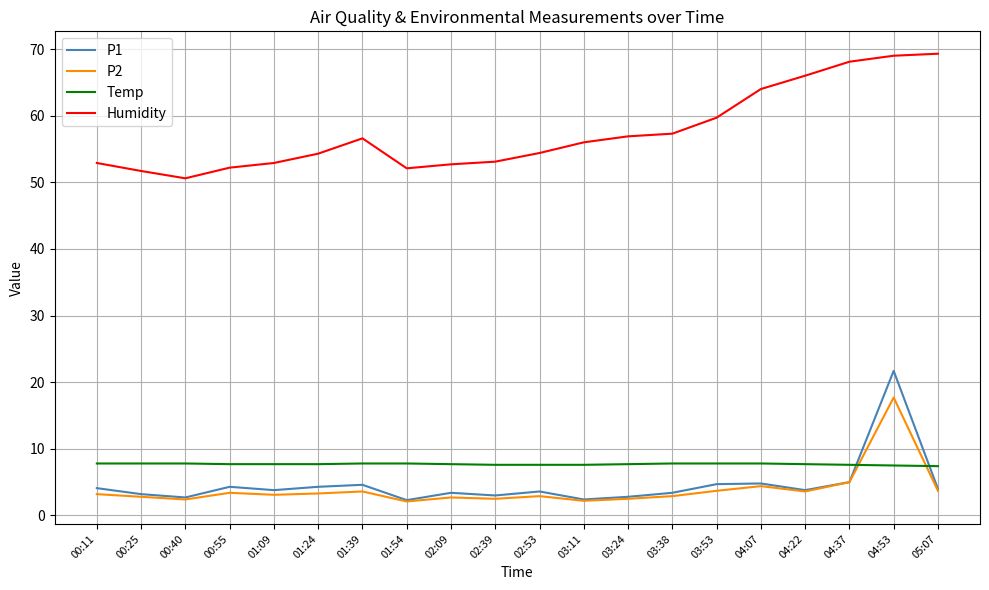

At which label is Humidity closest to 59?

03:53